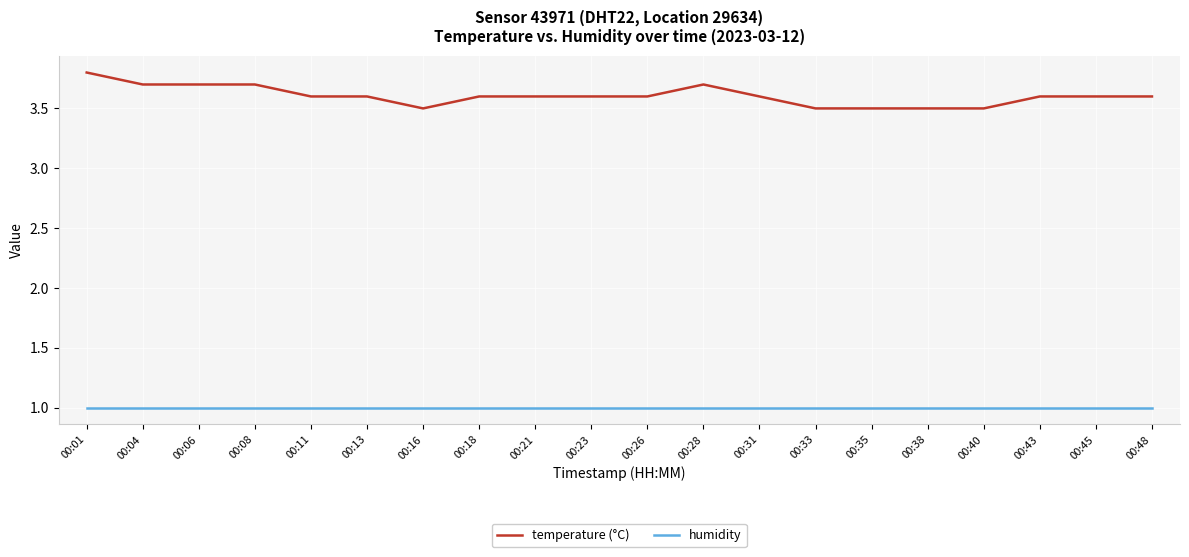

What is the difference between the highest and lowest values at 00:16?

2.5